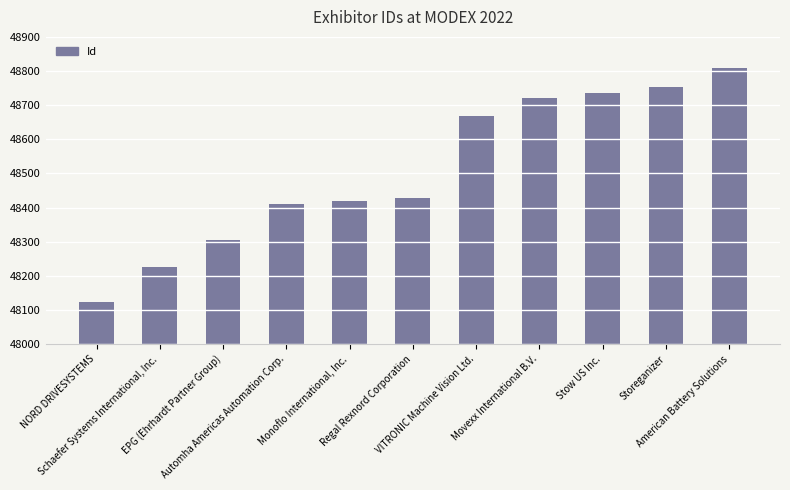

Reading left to right, transcribe all the data shown in this chart.

NORD DRIVESYSTEMS=48124	Schaefer Systems International, Inc.=48227	EPG (Ehrhardt Partner Group)=48304	Automha Americas Automation Corp.=48411	Monoflo International, Inc.=48418	Regal Rexnord Corporation=48428	VITRONIC Machine Vision Ltd.=48667	Movexx International B.V.=48720	Stow US Inc.=48737	Storeganizer=48752	American Battery Solutions=48809